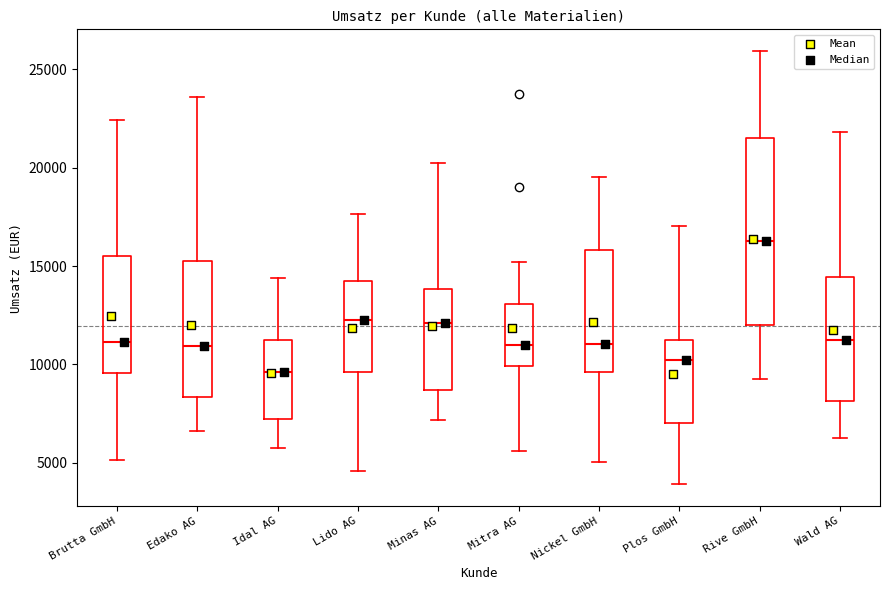

Which box is the tallest, from its lower edge to its upper edge?

Rive GmbH